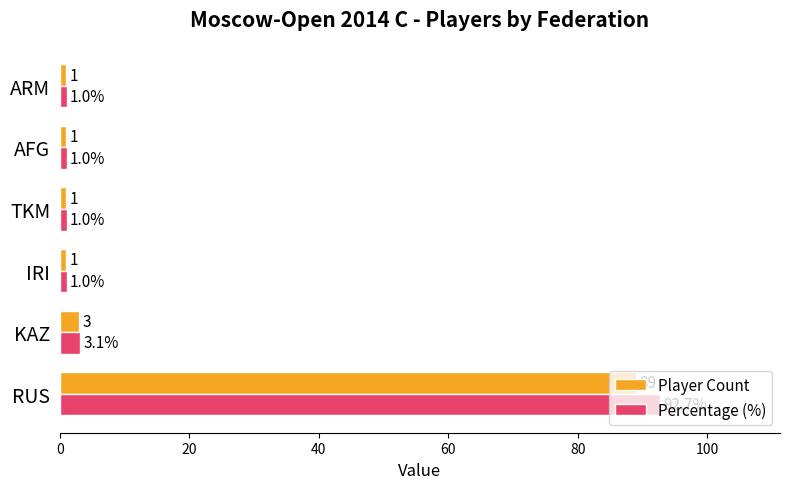

True or false: Percentage (%) has a value of 1.0 at AFG.

True